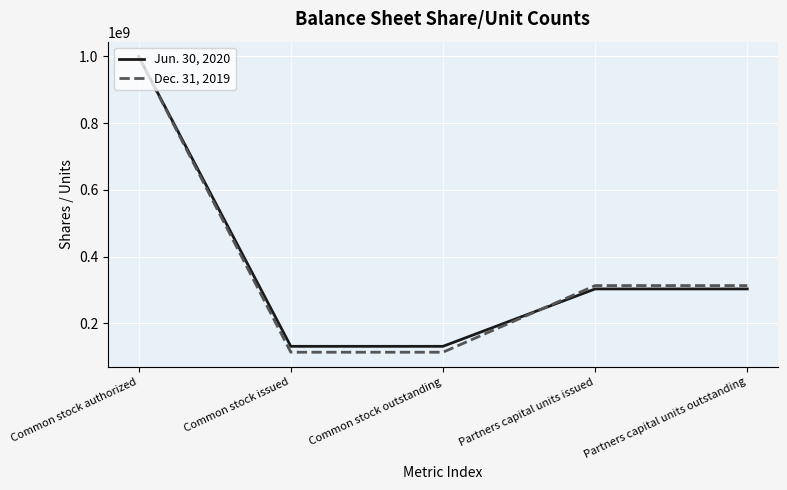

The value of Dec. 31, 2019 at Partners capital units outstanding is 445063364. True or false?

False